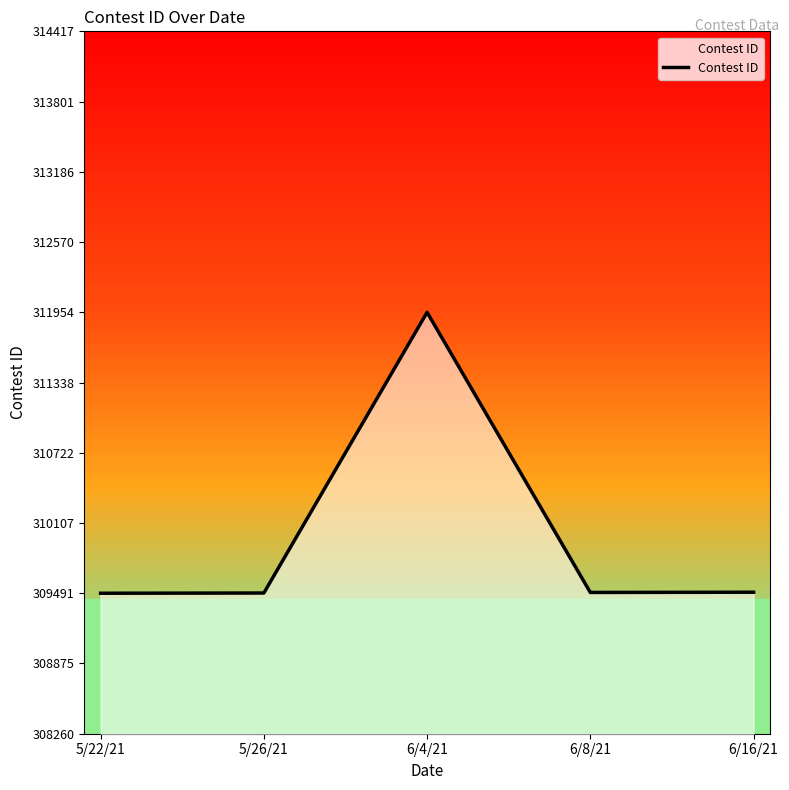

Is it true that the value at 6/4/21 is 311954?

True